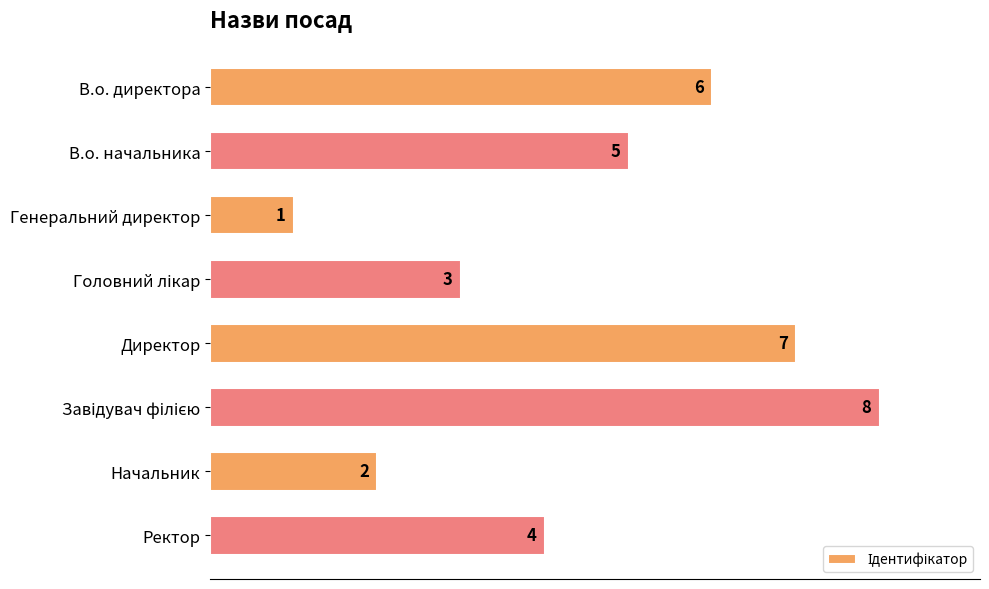

Reading top to bottom, what are all the values shown in this chart?

6	5	1	3	7	8	2	4